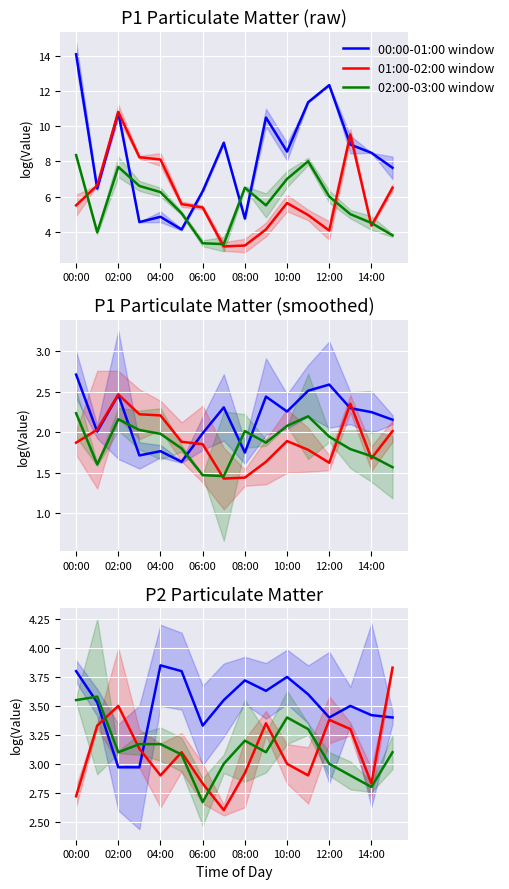

Rank the series at 15 from lowest to highest value.

02:00-03:00 window, 00:00-01:00 window, 01:00-02:00 window